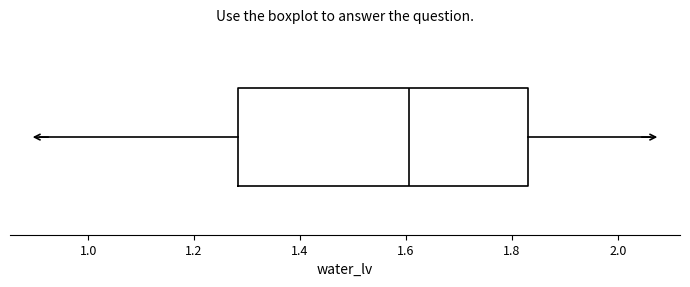

Where does the right whisker of the box end on the x-axis? The values are not printed on the chart, so give them approximately, as read against the axis.

2.06